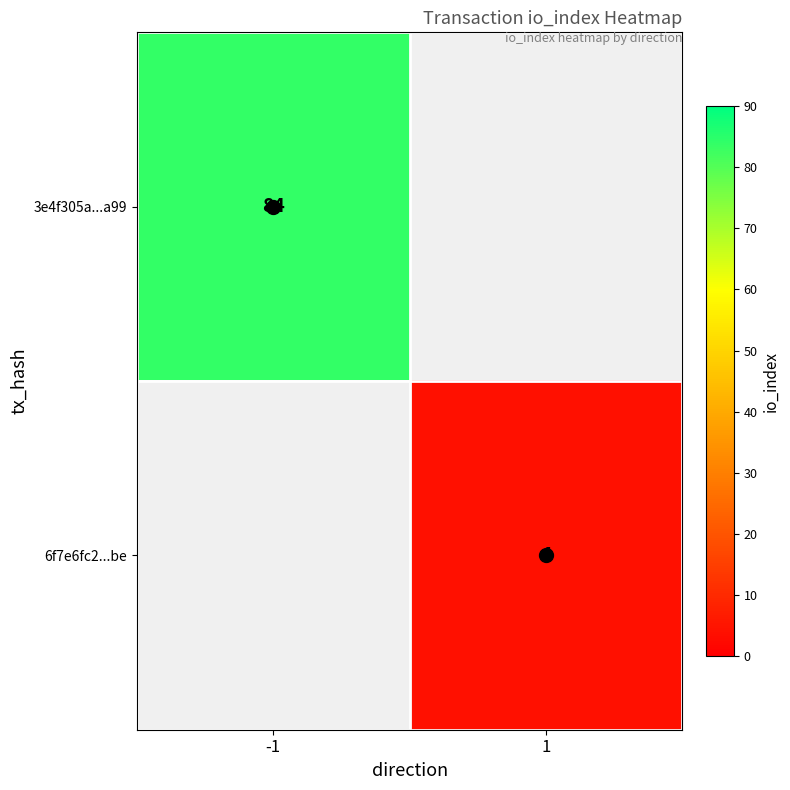

The 3e4f305a...a99 series shows 84 at -1. True or false?

True